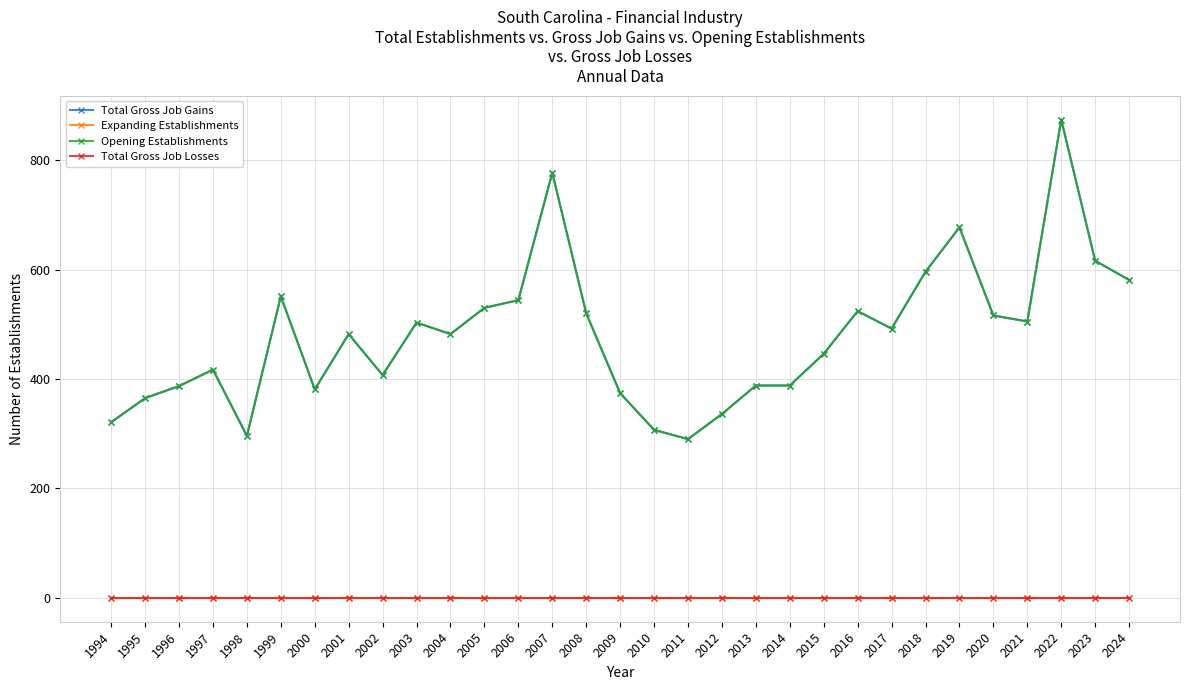

Is this an area chart (filled region under the line)?

No